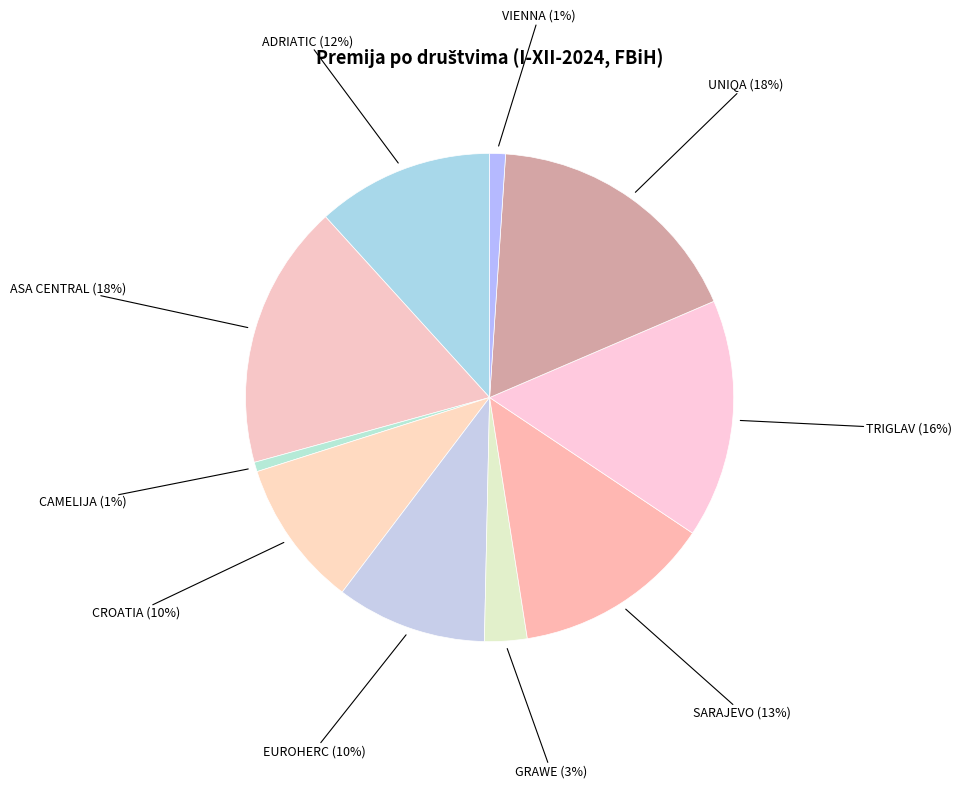

Between ADRIATIC and ASA CENTRAL, which is larger?

ASA CENTRAL